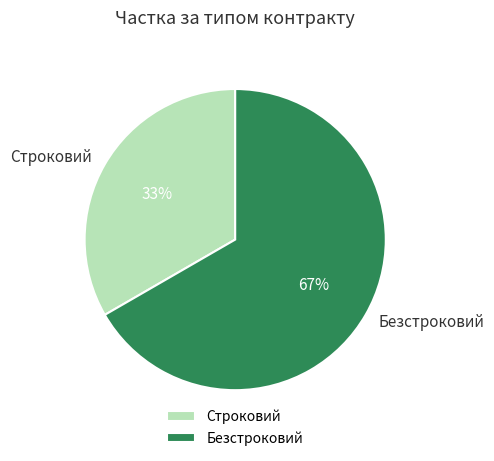

What is the smallest slice in the pie chart?

Строковий